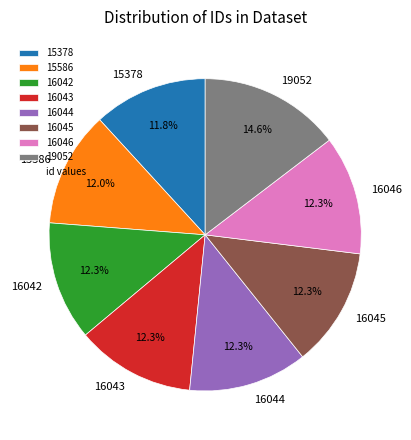

Do 16044 and 16043 together represent more than half of the pie?

No